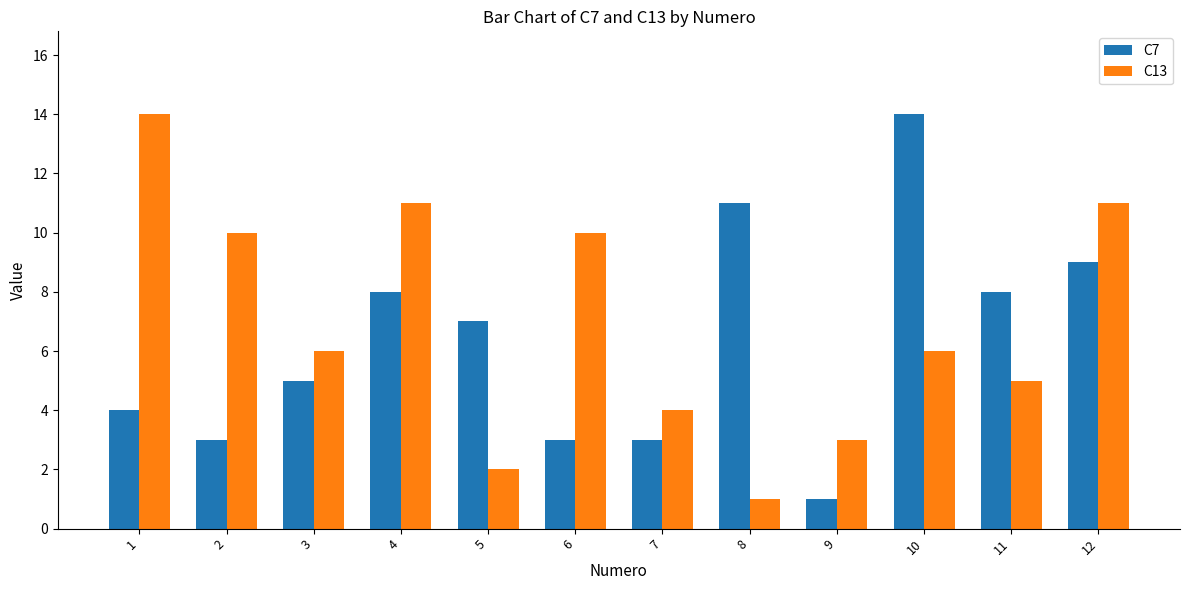

At which label does C13 reach its minimum?

8